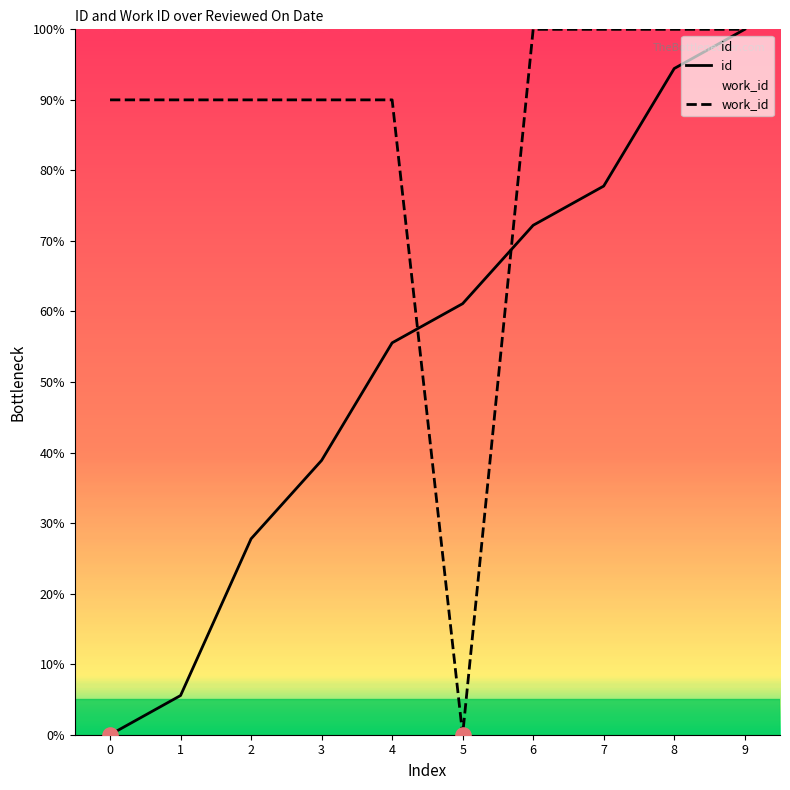

At how many categories does at least one series exceed 36?

10